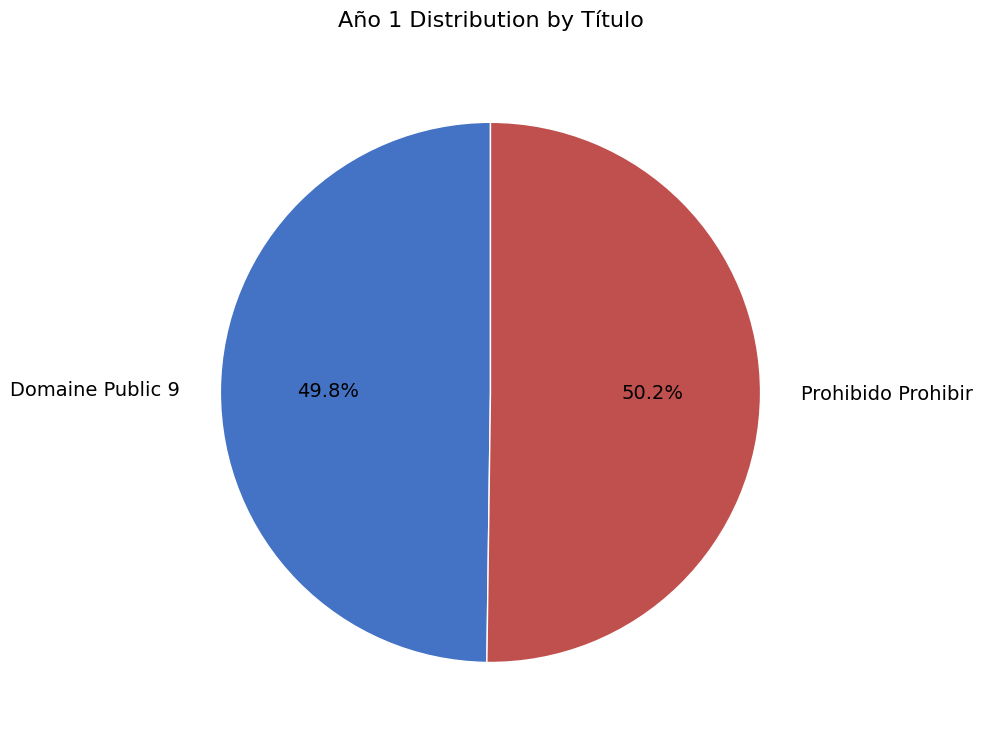

How many segments does this pie chart have?

2